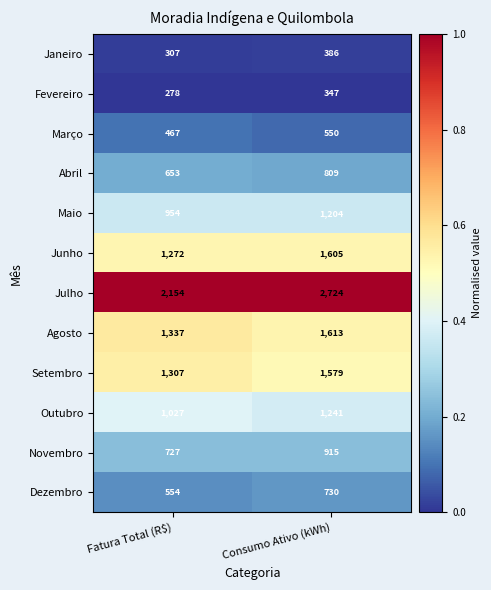

The Outubro series shows 2206 at Consumo Ativo (kWh). True or false?

False